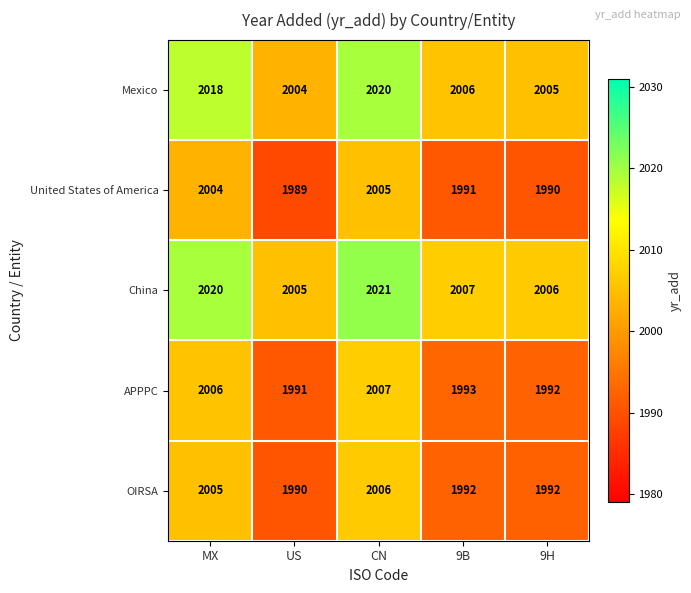

What is the spread (max minus min) of values at 9B?

16